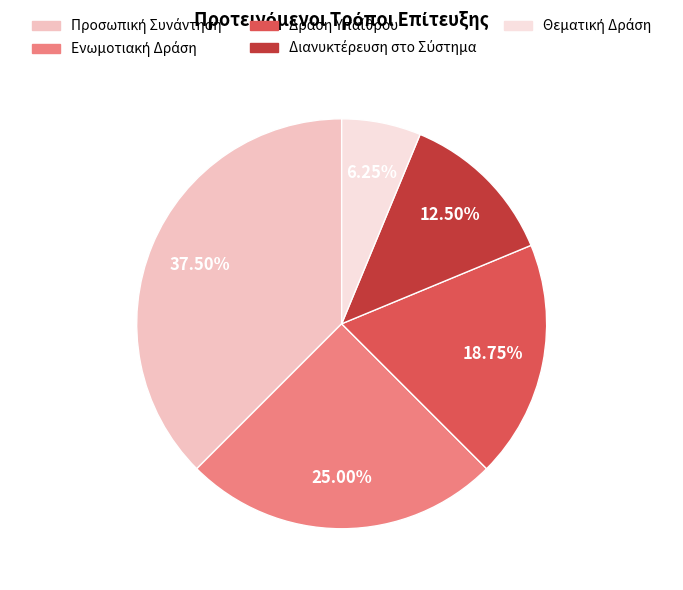

Is there any slice that represents more than half of the pie?

No